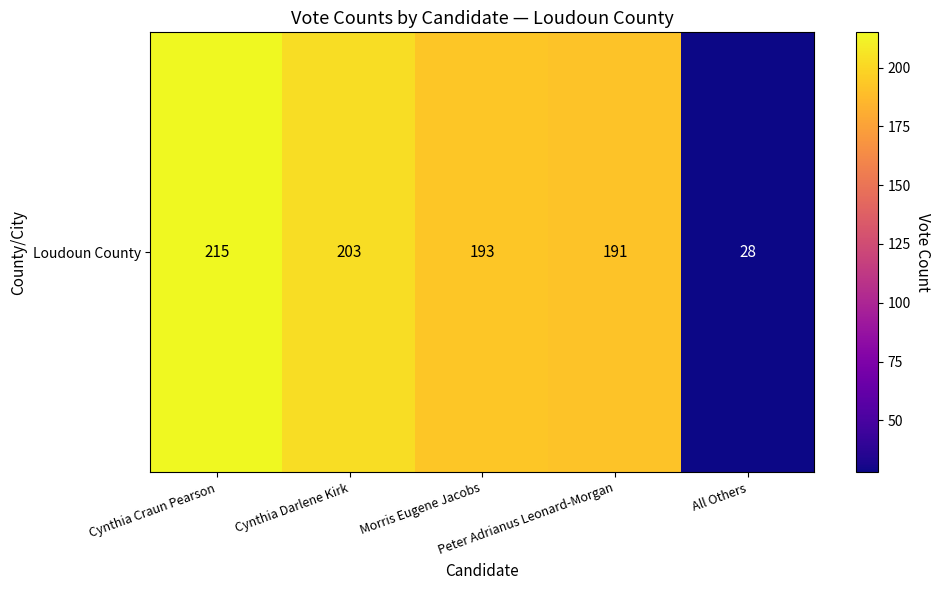

What is the change in value from Cynthia Darlene Kirk to Morris Eugene Jacobs?

-10